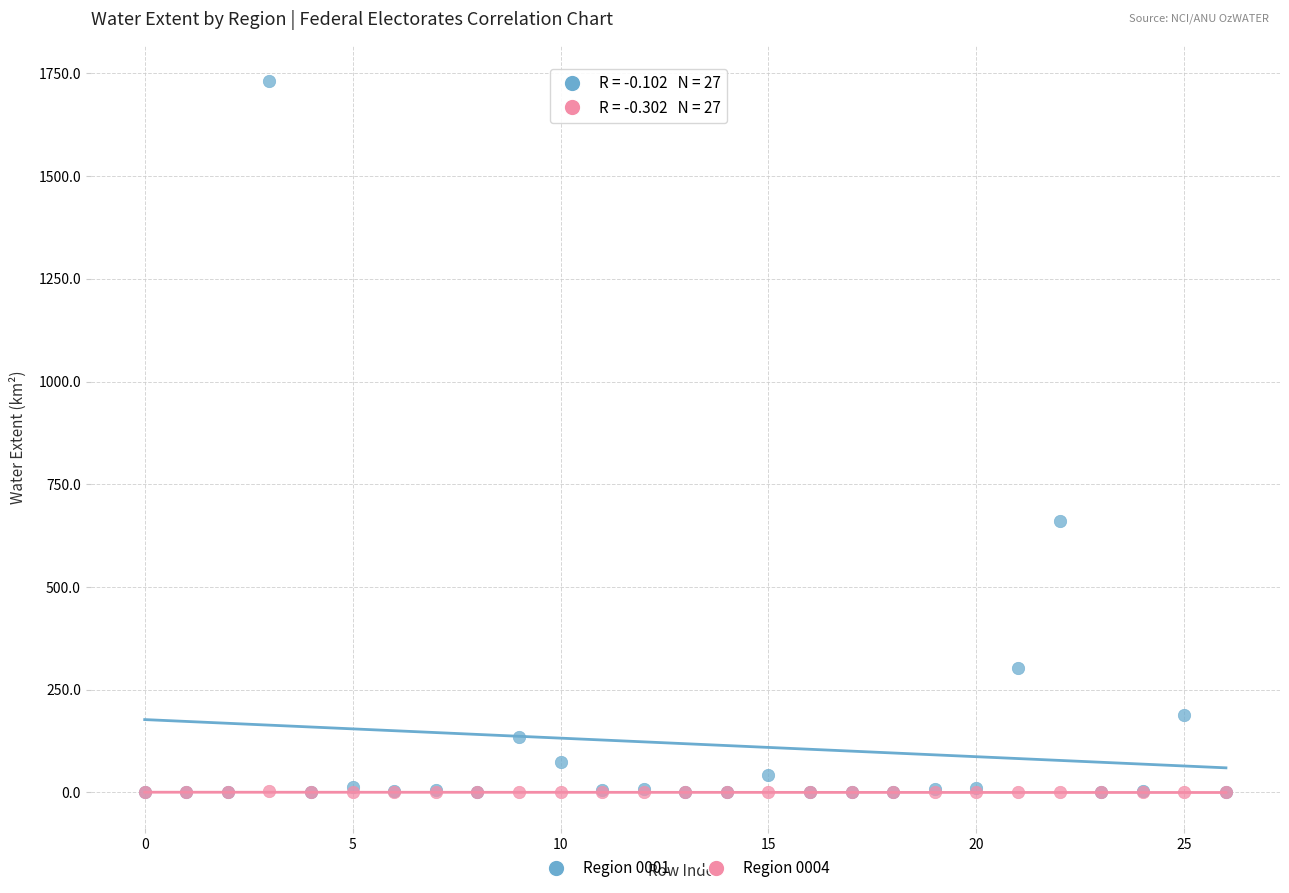

Across all series, what Y value is closest to 865?

661.1